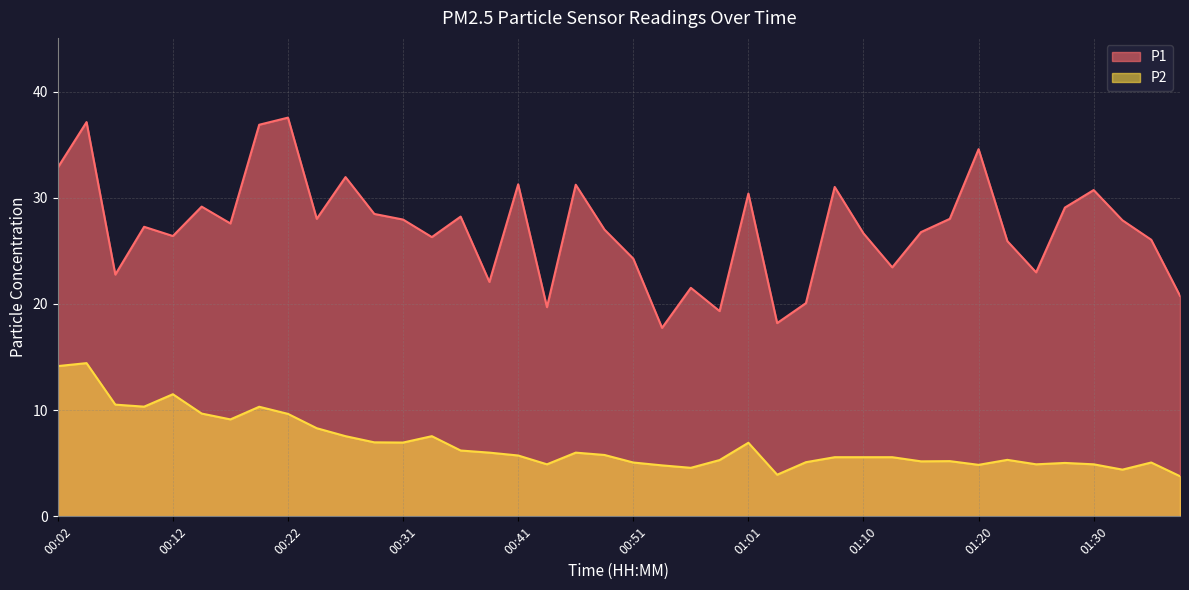

Is it true that P2 equals 10.2 at 00:26?

False